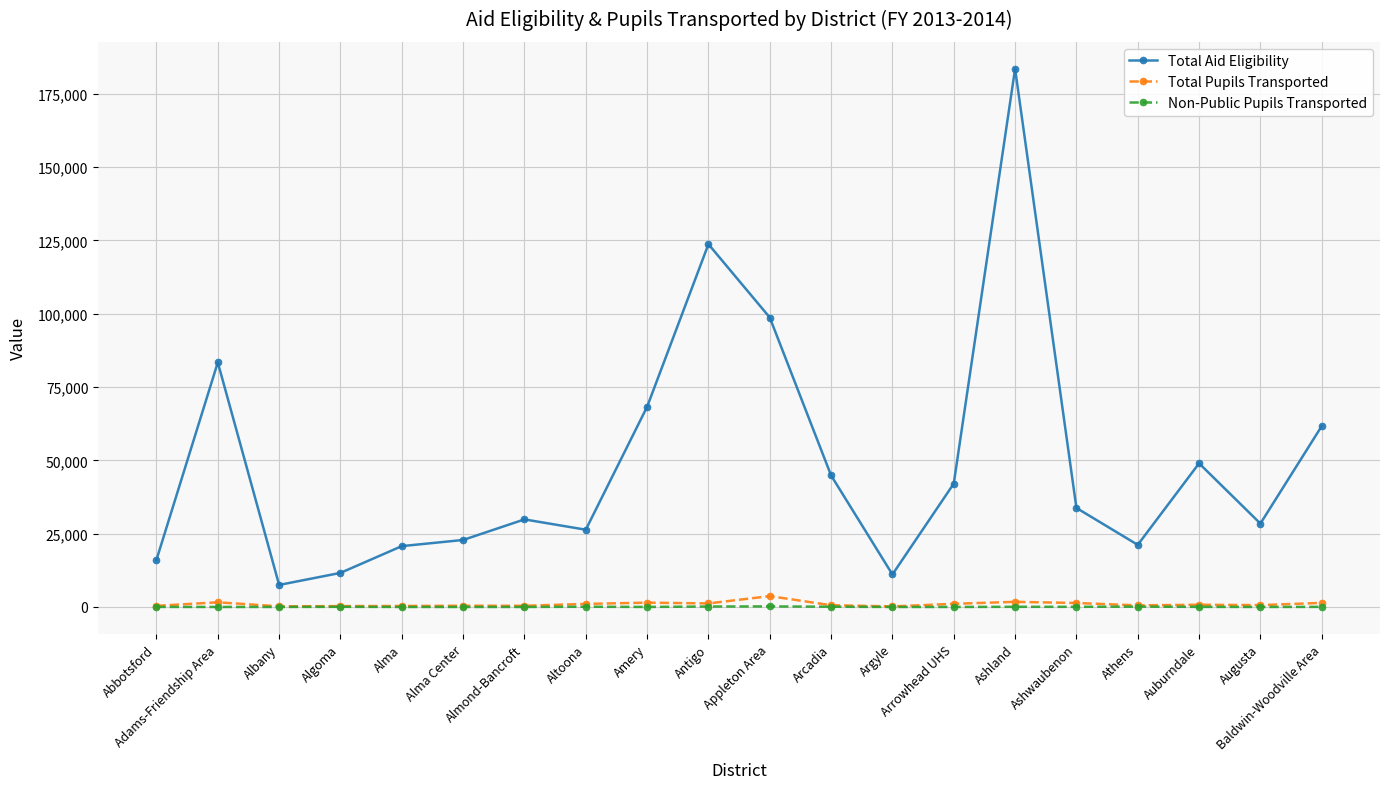

How many series are shown in this chart?

3